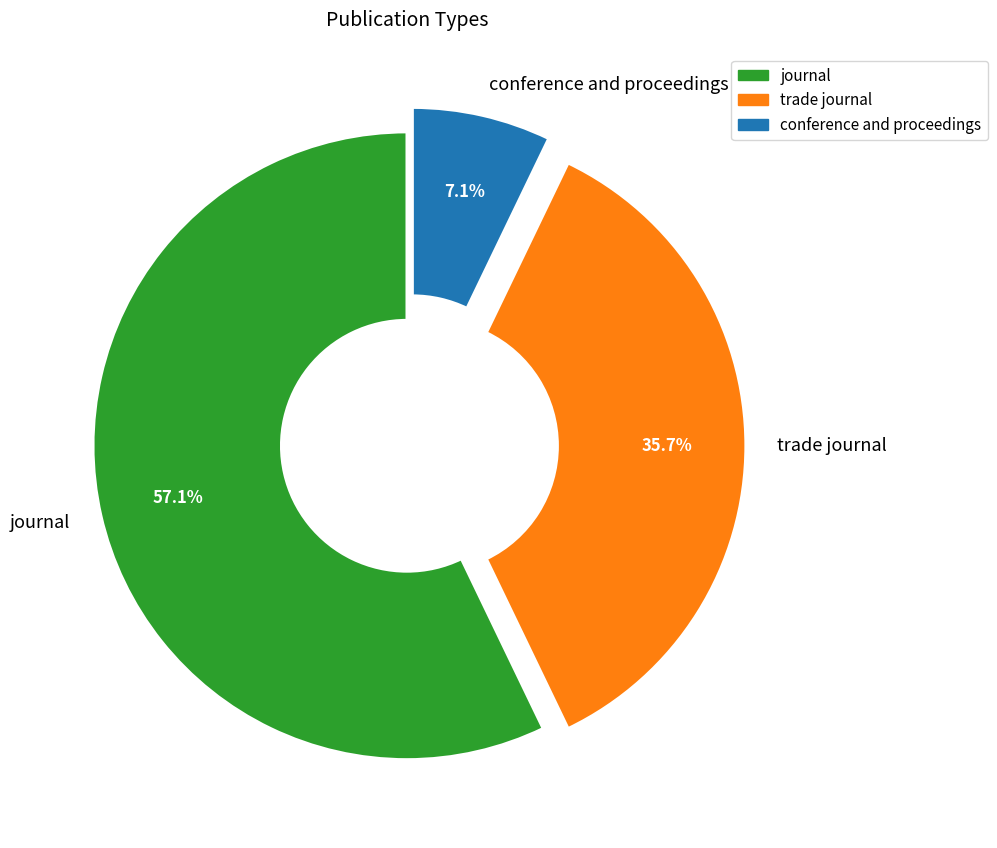

Is the sum of trade journal and conference and proceedings greater than half?

No